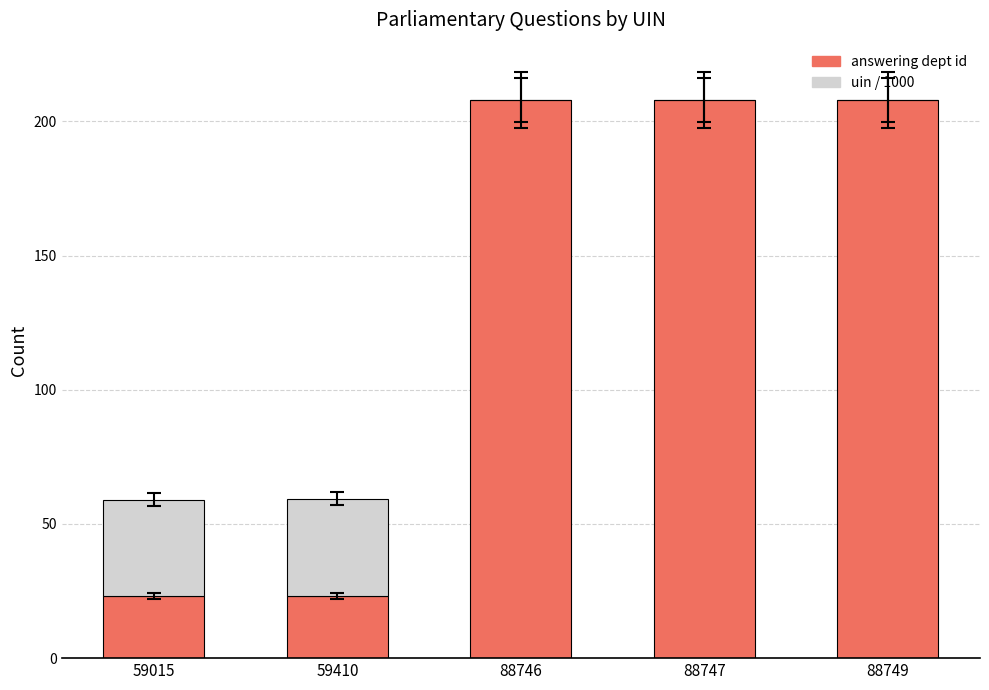

Reading left to right, transcribe the values for answering dept id.

59015=23.0	59410=23.0	88746=208.0	88747=208.0	88749=208.0